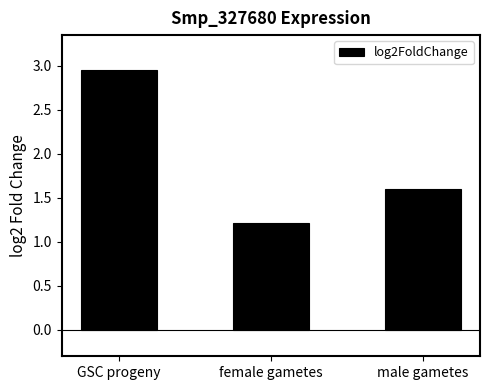

Does the chart contain any negative values?

No